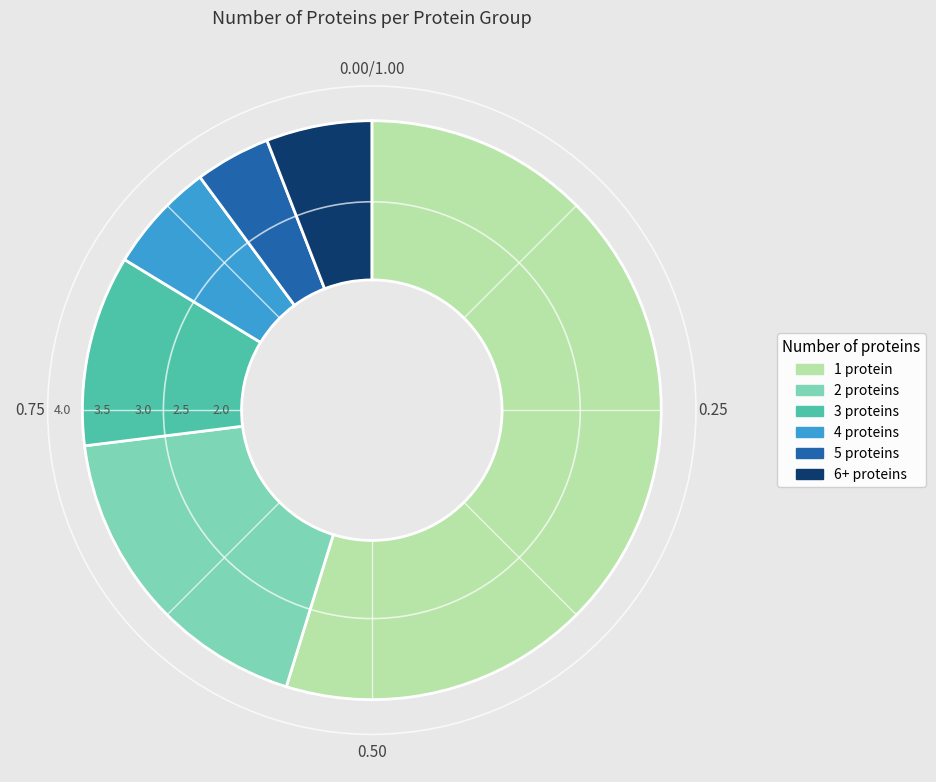

Count the number of slices in the pie.

6